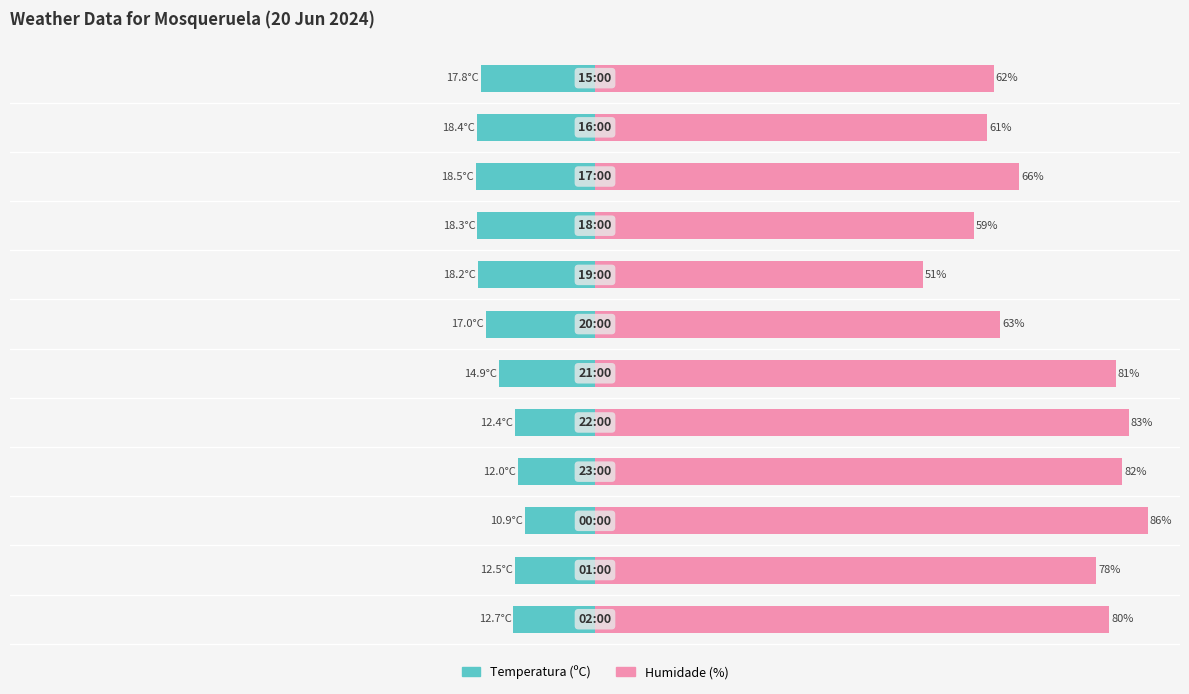

List the series in order of their overall mean, lowest first.

Temperatura (ºC), Humidade (%)